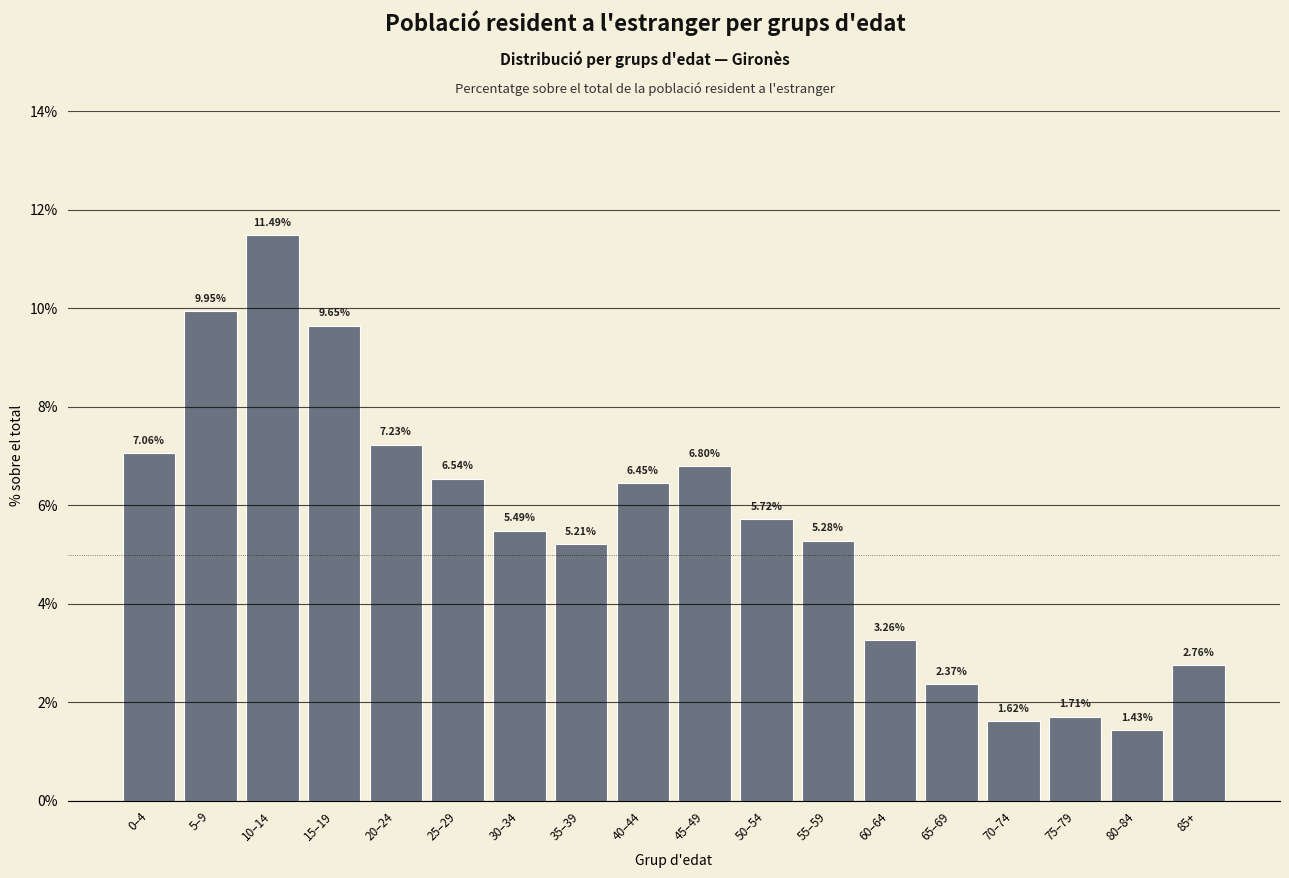

What is the difference between the values at 75–79 and 45–49?

5.1